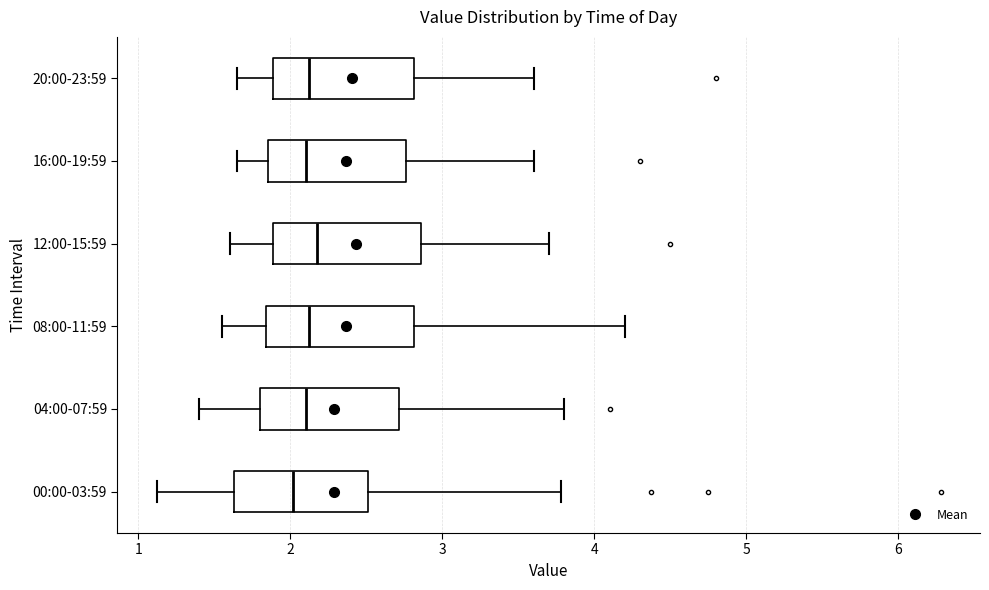

Where is the left edge of the box for 08:00-11:59 on the x-axis? The values are not printed on the chart, so give them approximately, as read against the axis.

1.8